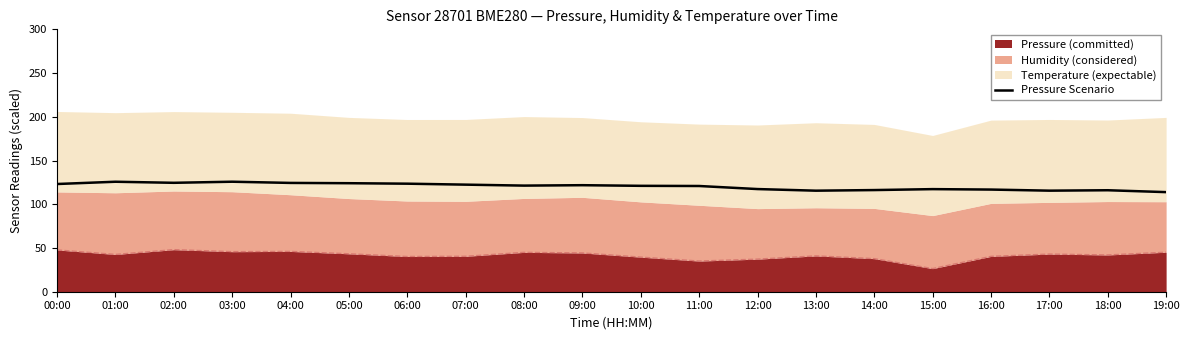

True or false: there are more than 0 points higher than both neighbors.

True